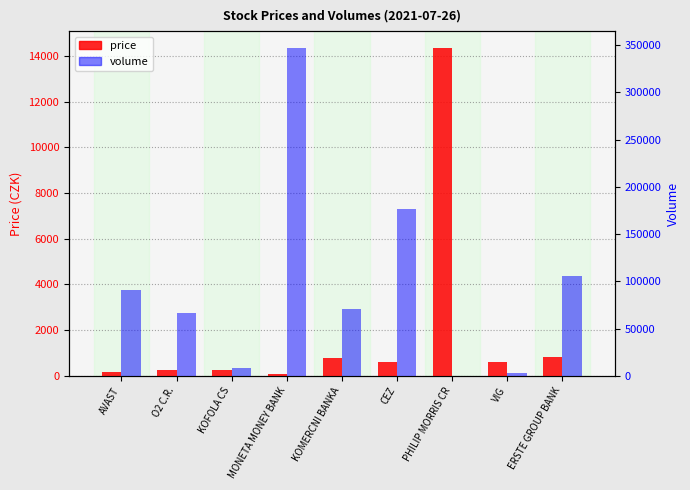

At which label is price closest to 7222?

ERSTE GROUP BANK